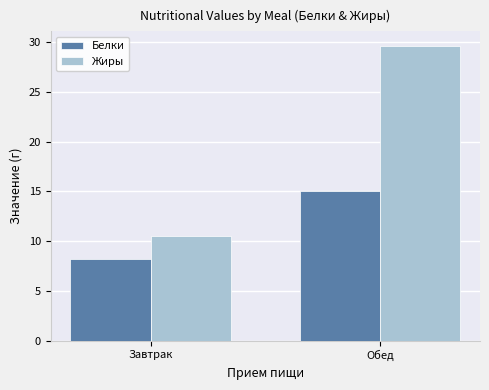

Is the value of Жиры at Обед greater than the value of Белки at Завтрак?

Yes